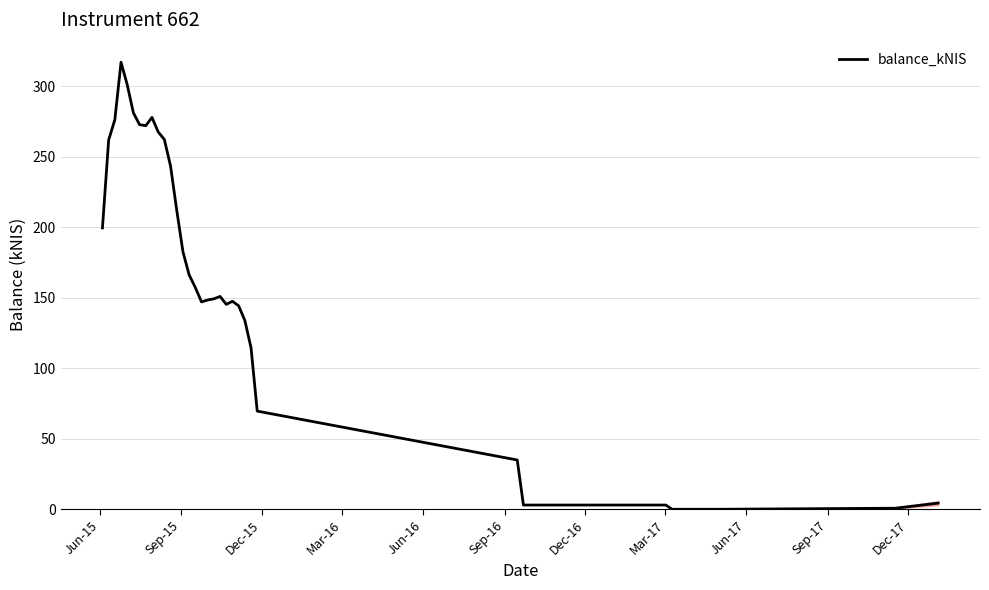

What is the difference between the maximum and minimum values?

316.9